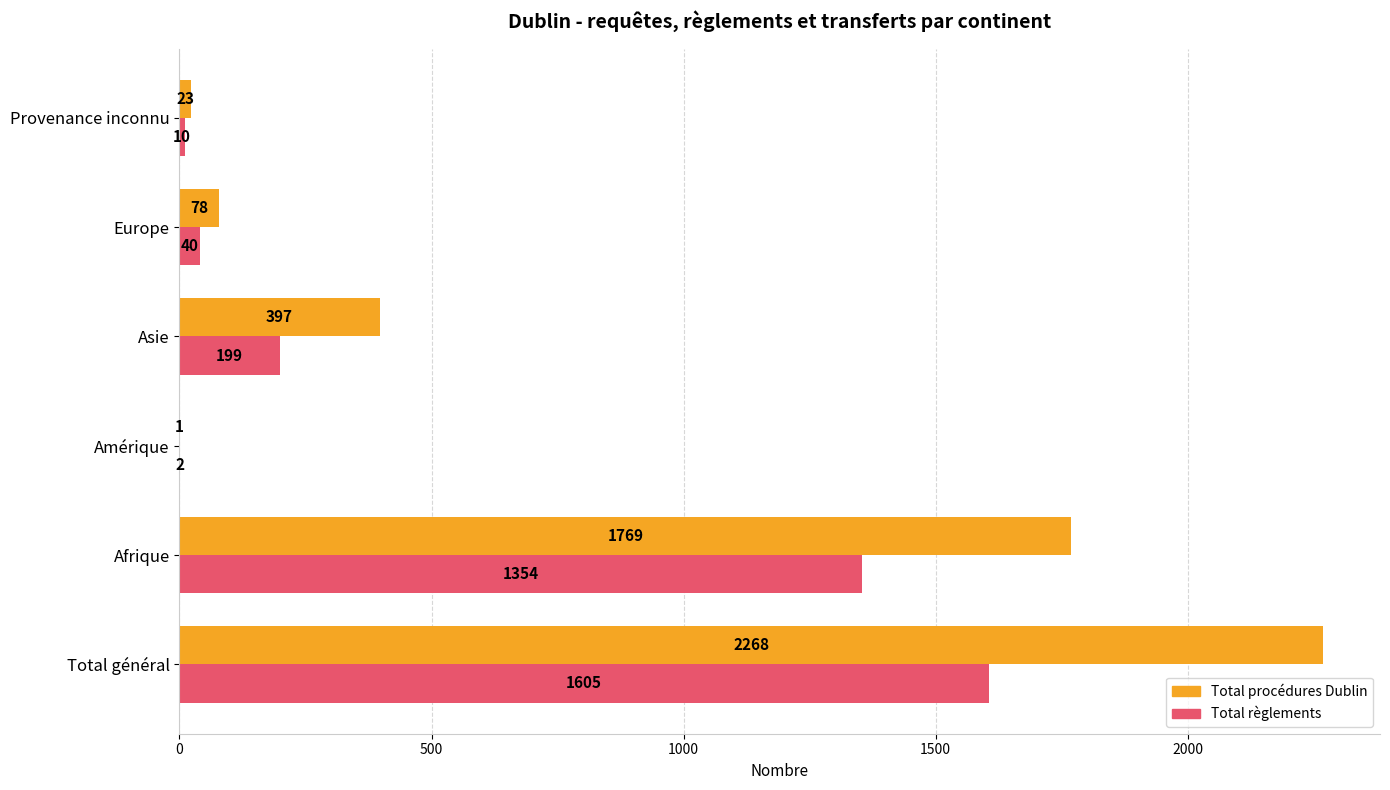

What is the greatest value displayed?

2268